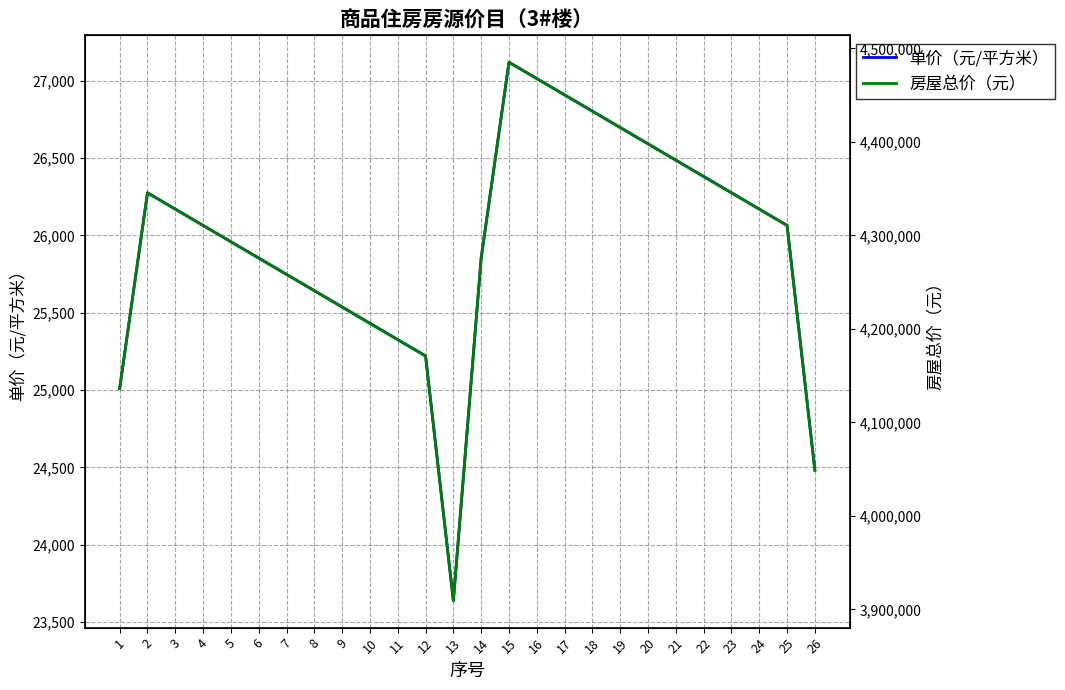

Which category has the highest value across all series?

15